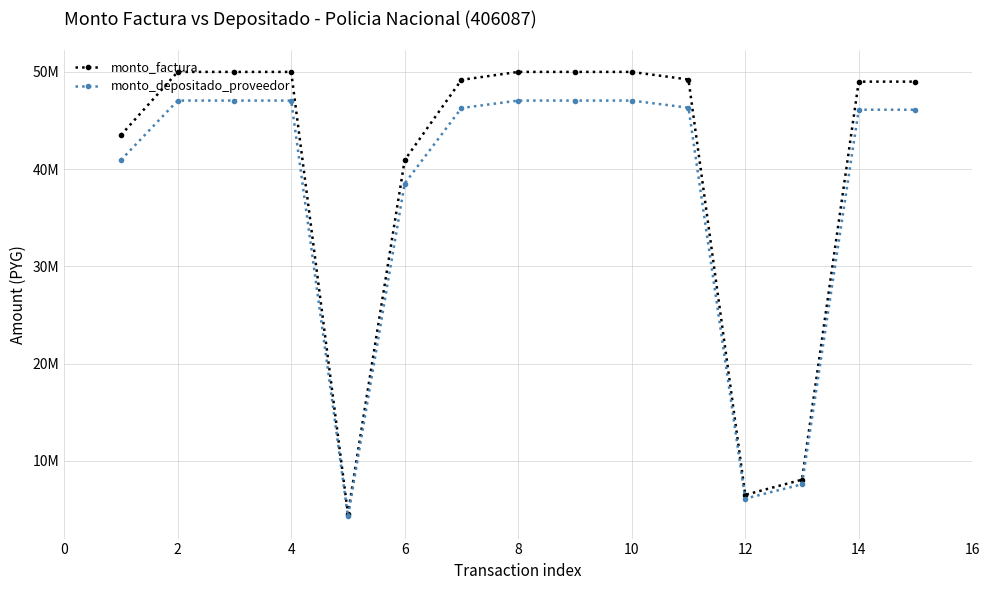

What are all the series names shown in the legend?

monto_factura, monto_depositado_proveedor